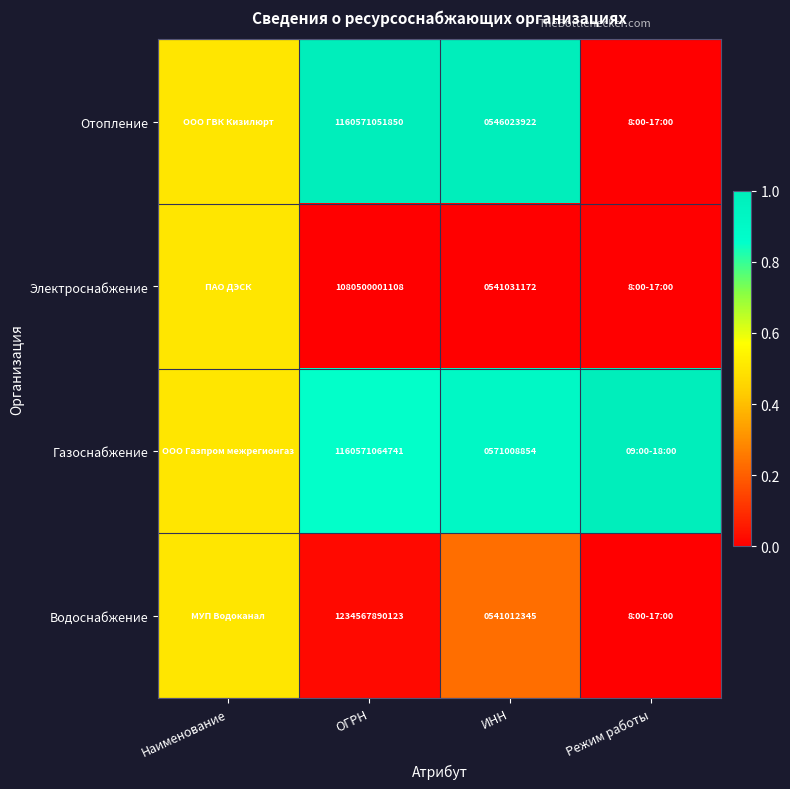

What is the total value across all series at Режим работы?

1.0